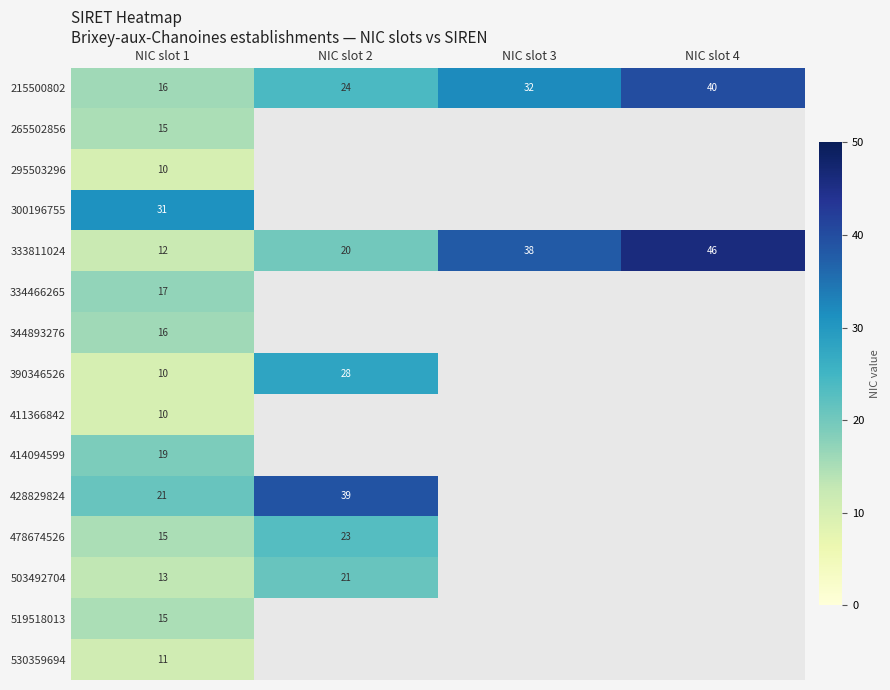

At how many categories does at least one series exceed 35?

3